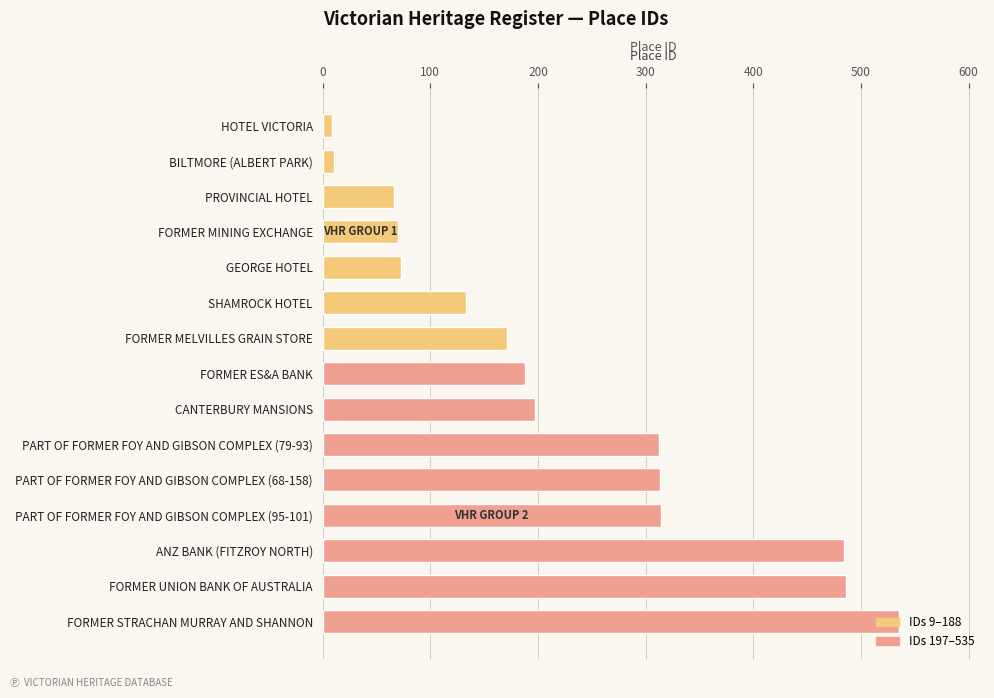

What is the label of the 3rd bar from the right?

ANZ BANK (FITZROY NORTH)